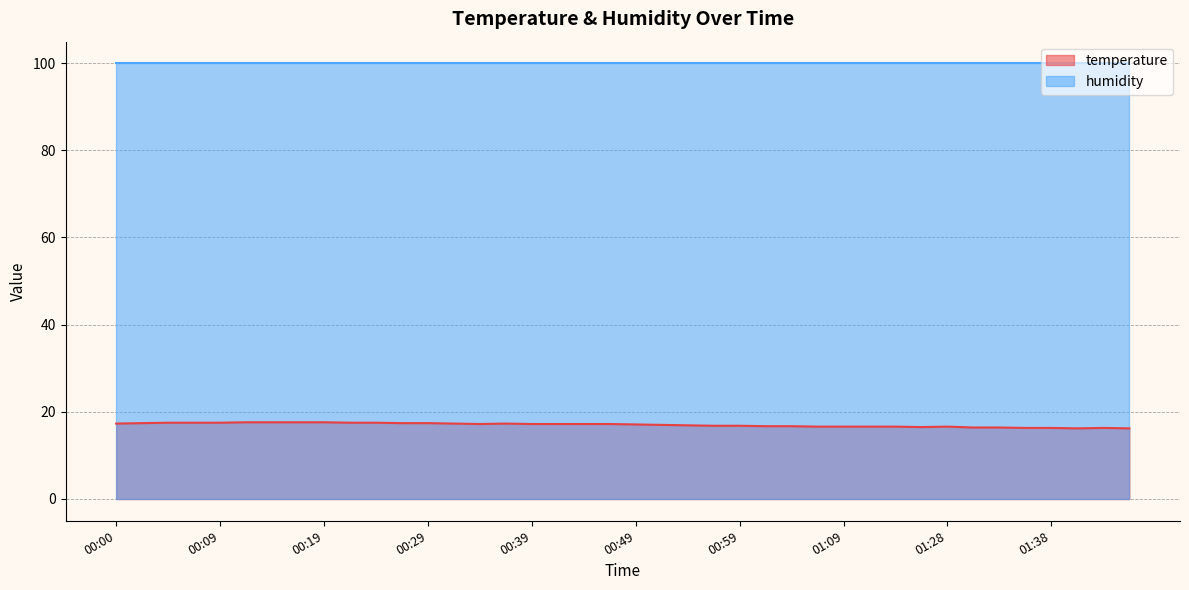

The chart shows a value of 29.1 at 00:56. True or false?

False